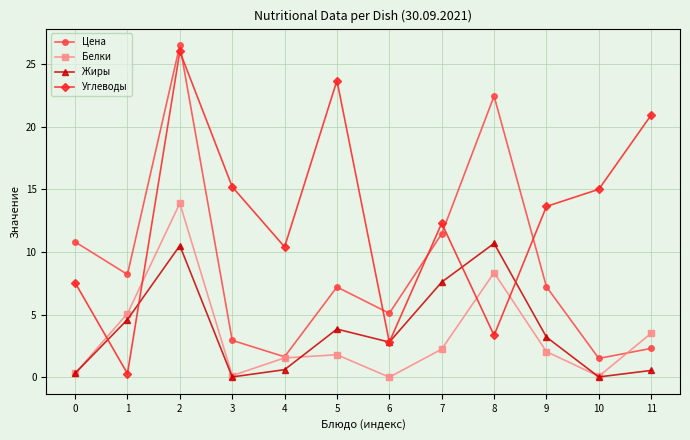

At which category does Углеводы reach its first local valley?

1